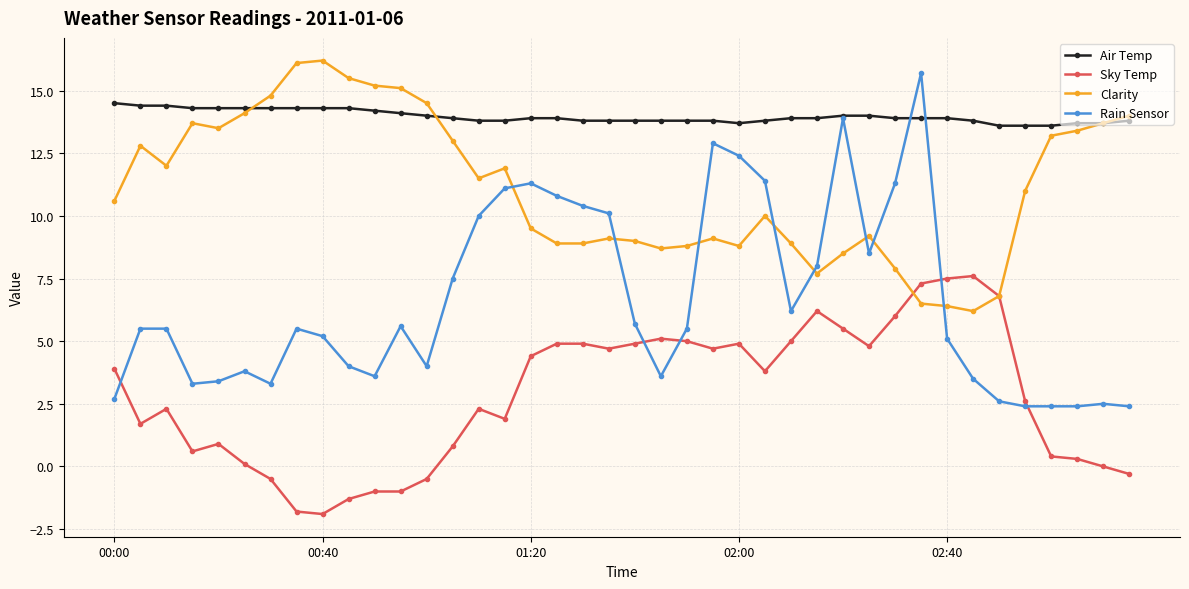

How many data points does each series have?

40